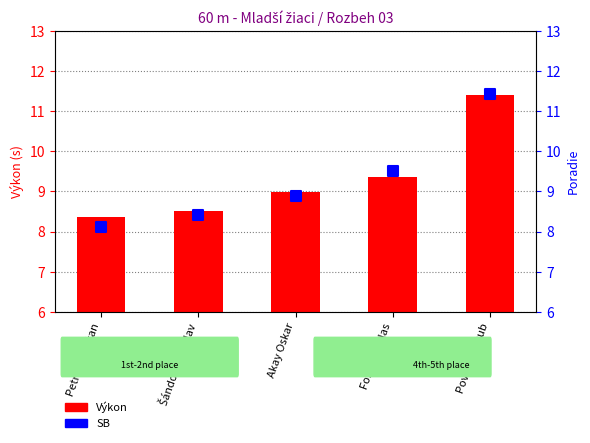

Which series reaches the minimum Y coordinate?

SB